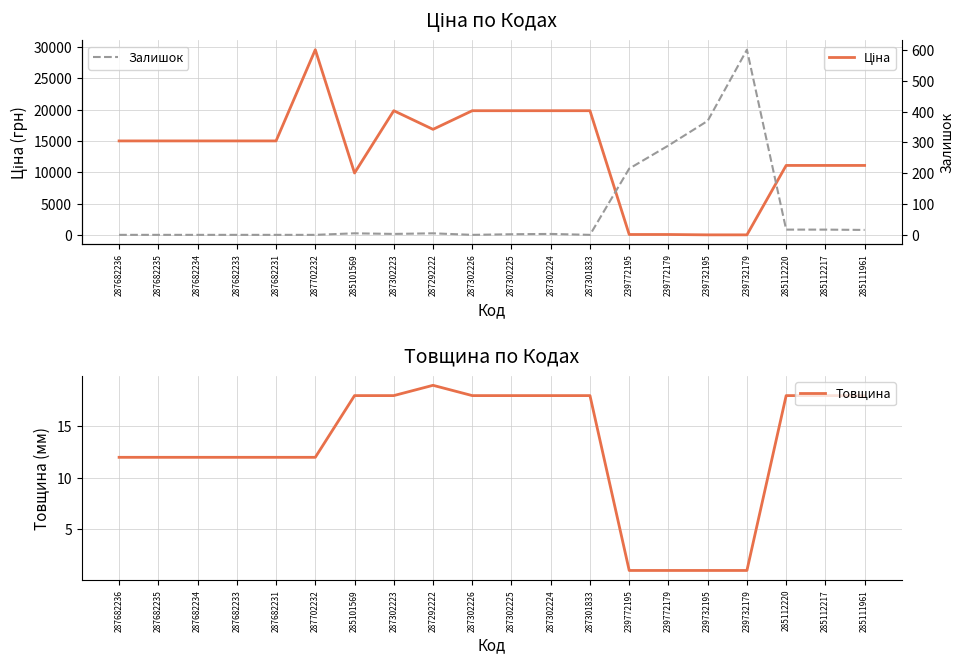

List the labels in order of Ціна value, smallest first.

239732195, 239732179, 239772195, 239772179, 285101569, 285112220, 285112217, 285111961, 287682236, 287682235, 287682234, 287682233, 287682231, 287292222, 287302223, 287302226, 287302225, 287302224, 287301833, 287702232